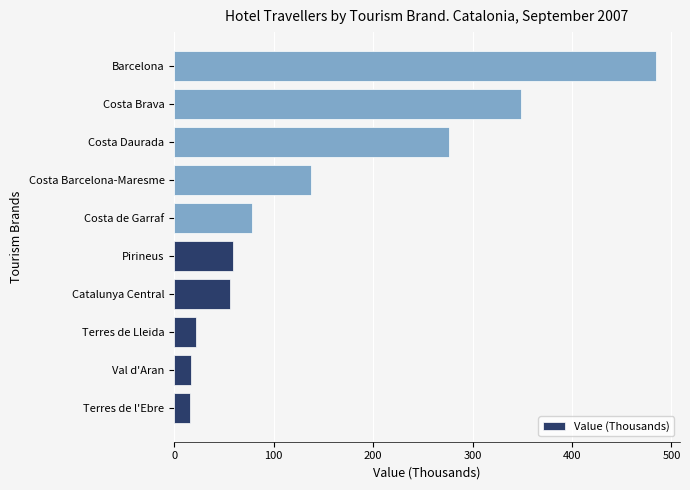

At which category does the chart reach its peak across all series?

Barcelona